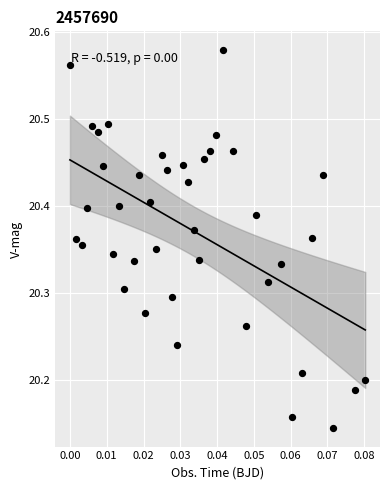

What is the range of Y values (max minus min)?

0.4